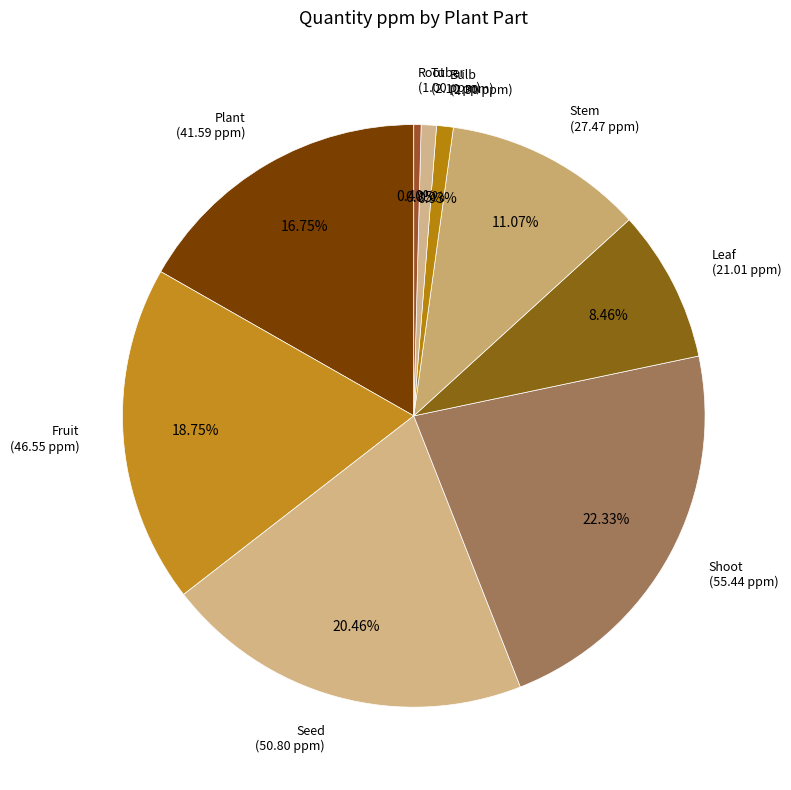

How many segments does this pie chart have?

9